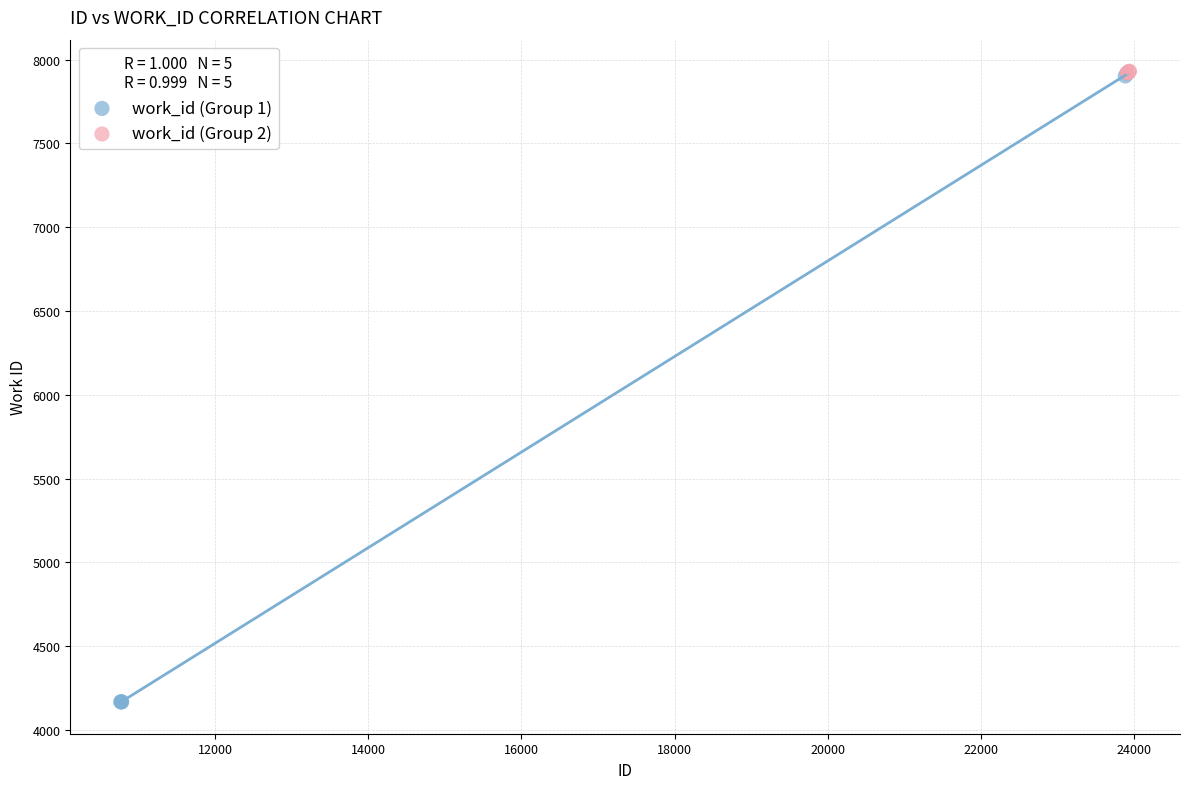

Which series has the widest spread of Y values?

work_id (Group 1)